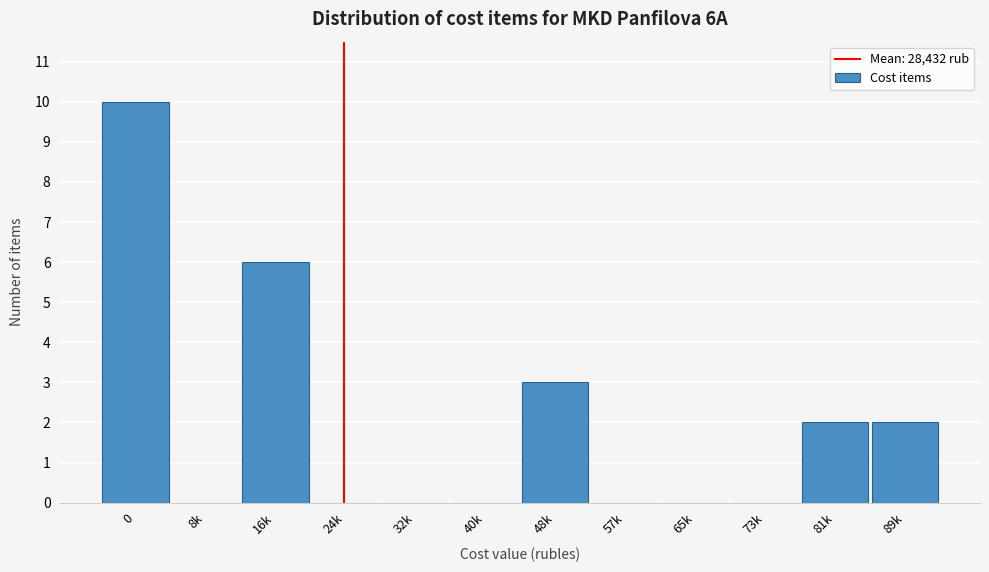

Reading right to left, transcribe all the data shown in this chart.

89k=2	81k=2	73k=0	65k=0	57k=0	48k=3	40k=0	32k=0	24k=0	16k=6	8k=0	0=10